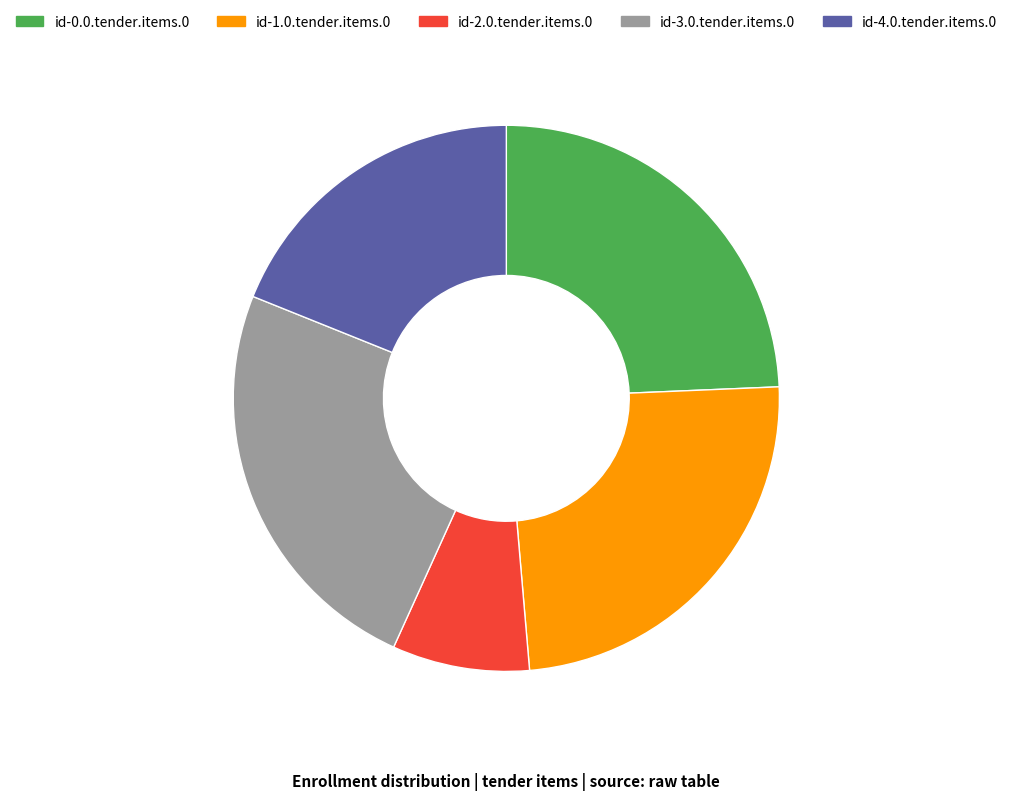

Is id-4.0.tender.items.0 the majority of the pie?

No